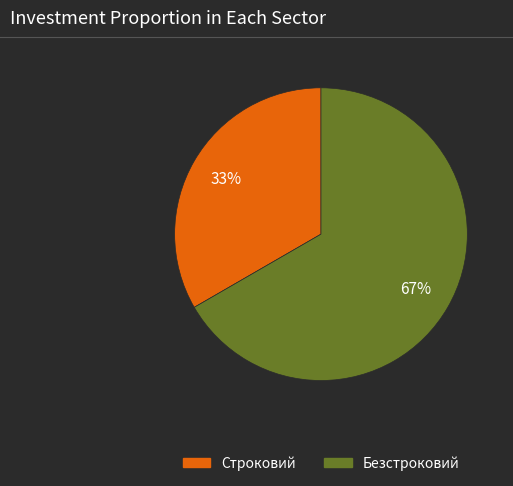

How many segments does this pie chart have?

2